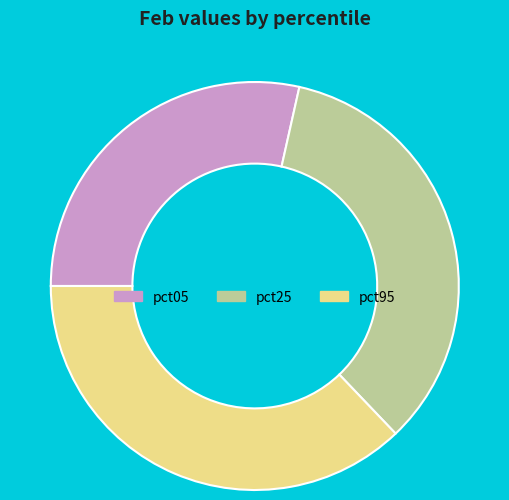

Rank the categories by value from lowest to highest.

pct05, pct25, pct95